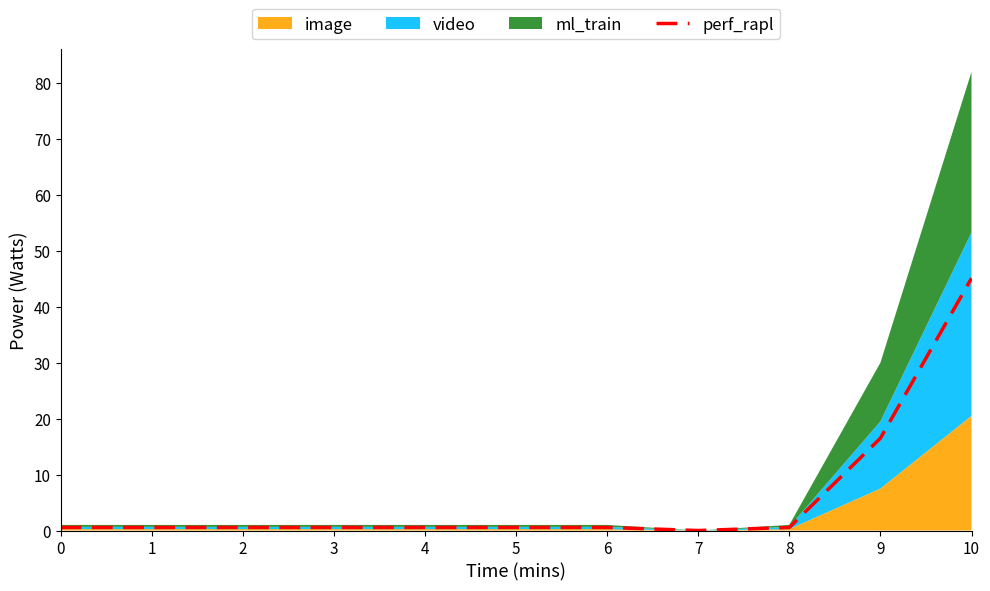

Is it true that the value at 8 is 0.6?

True